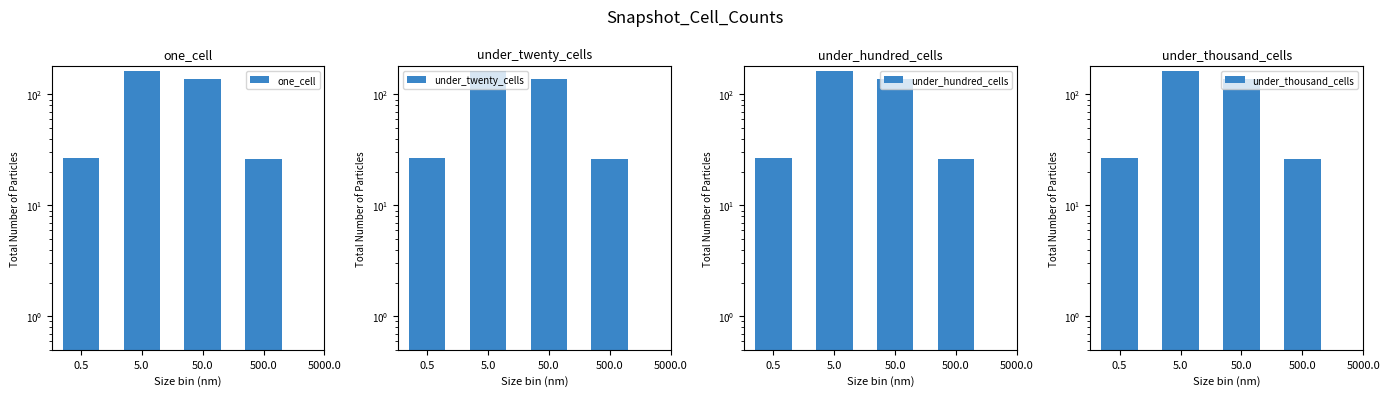

What is the label of the 2nd bar from the left?

5.0